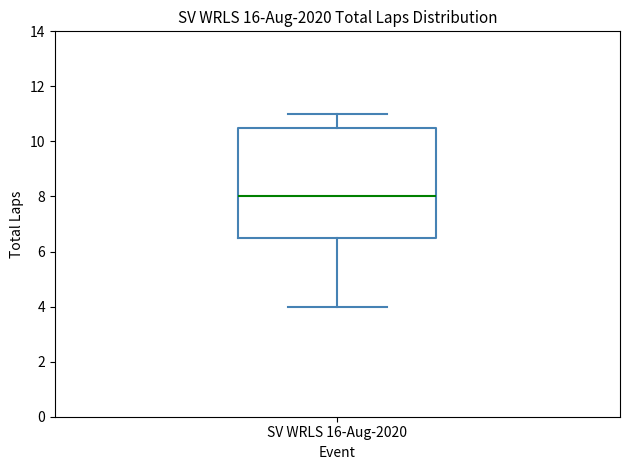

Read this box plot against the y-axis: the position of the median line, the range covered by the box, and the ends of both whiskers. The values are not printed on the chart, so give them approximately, as read against the axis.

median 8.0, box 6.6 to 10.6, whiskers 4.0 to 11.0